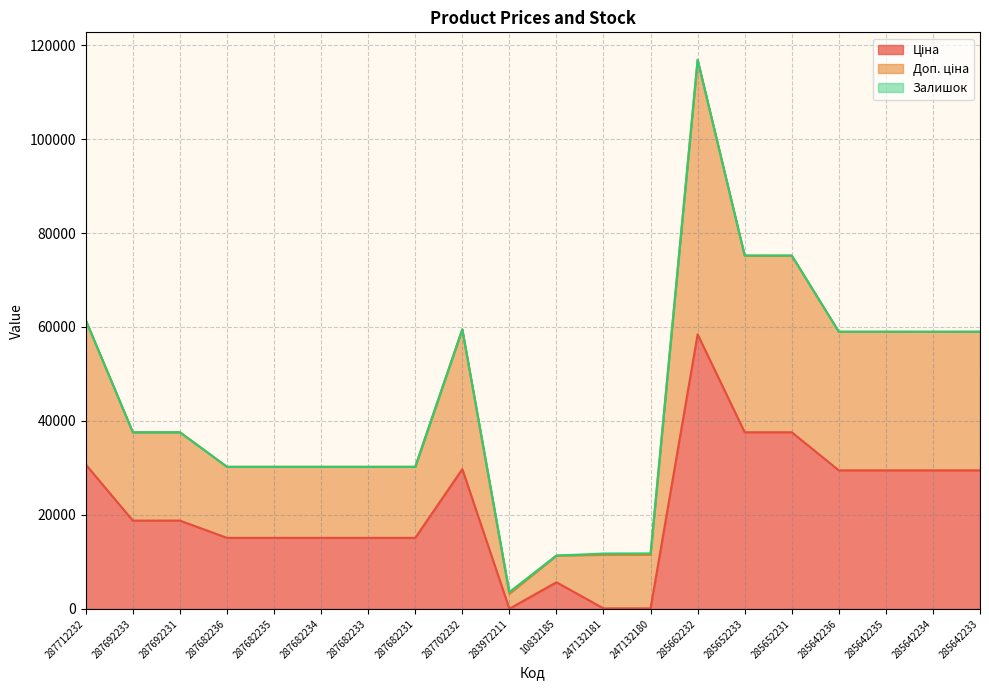

At which label does Доп. ціна reach its minimum?

283972211